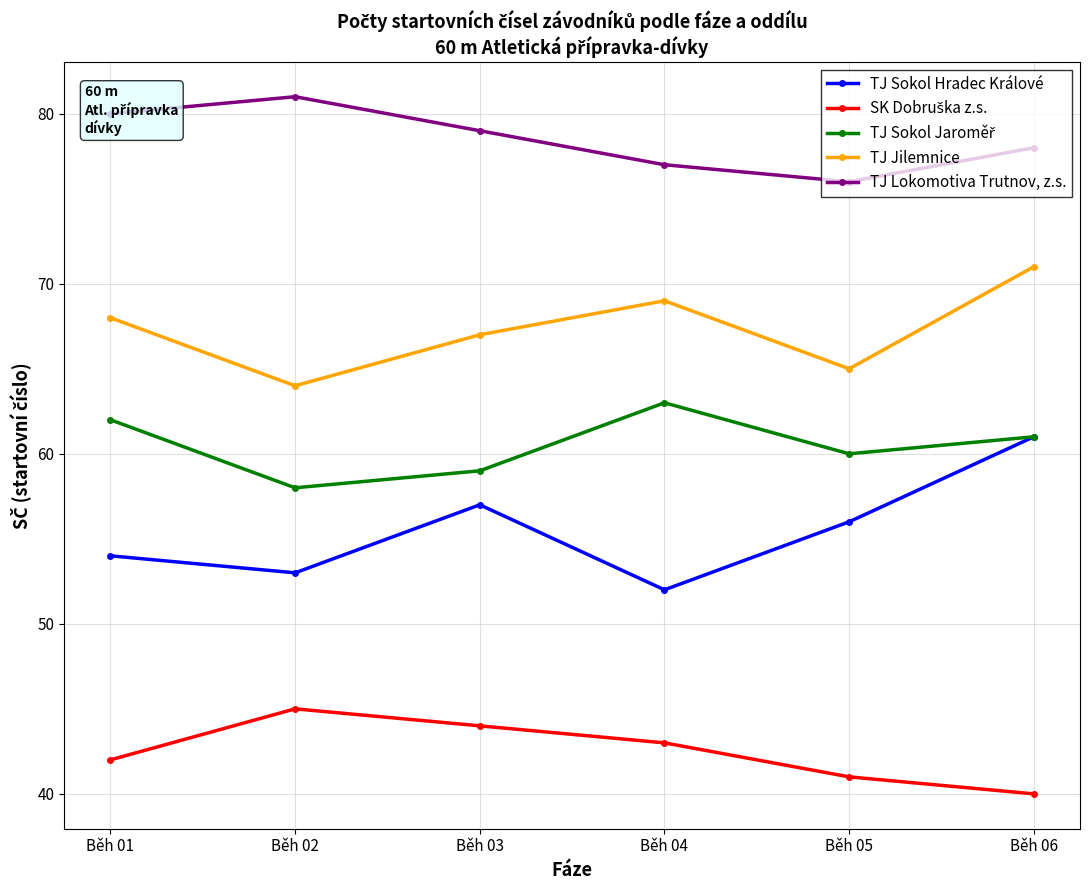

True or false: TJ Lokomotiva Trutnov, z.s. and TJ Jilemnice cross at least once.

False